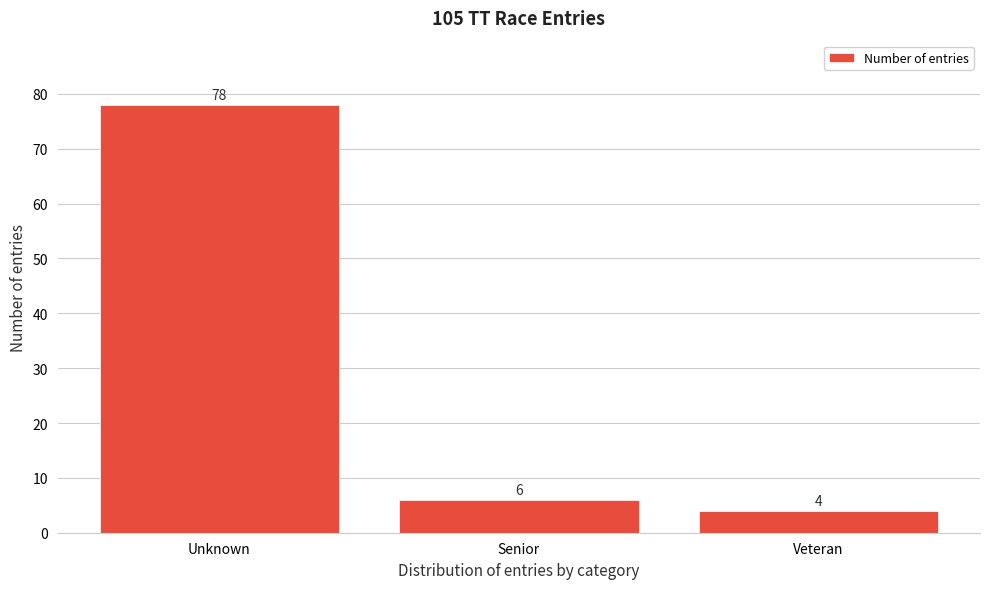

Reading left to right, extract all data points from this chart.

78	6	4